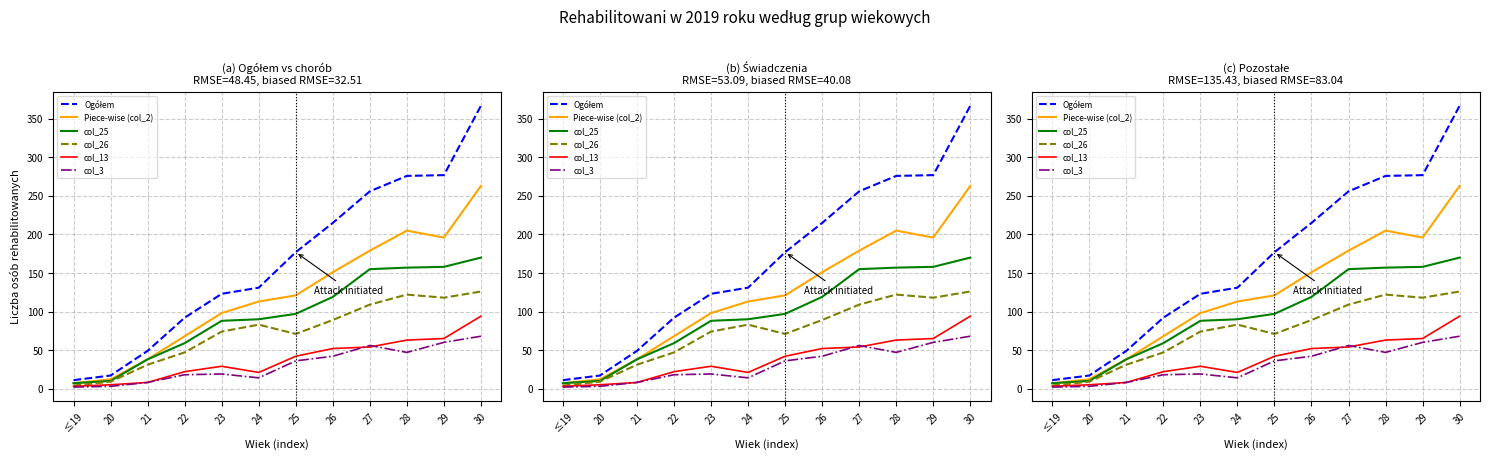

Is the value of col_26 at ≤19 greater than the value of col_25 at 26?

No